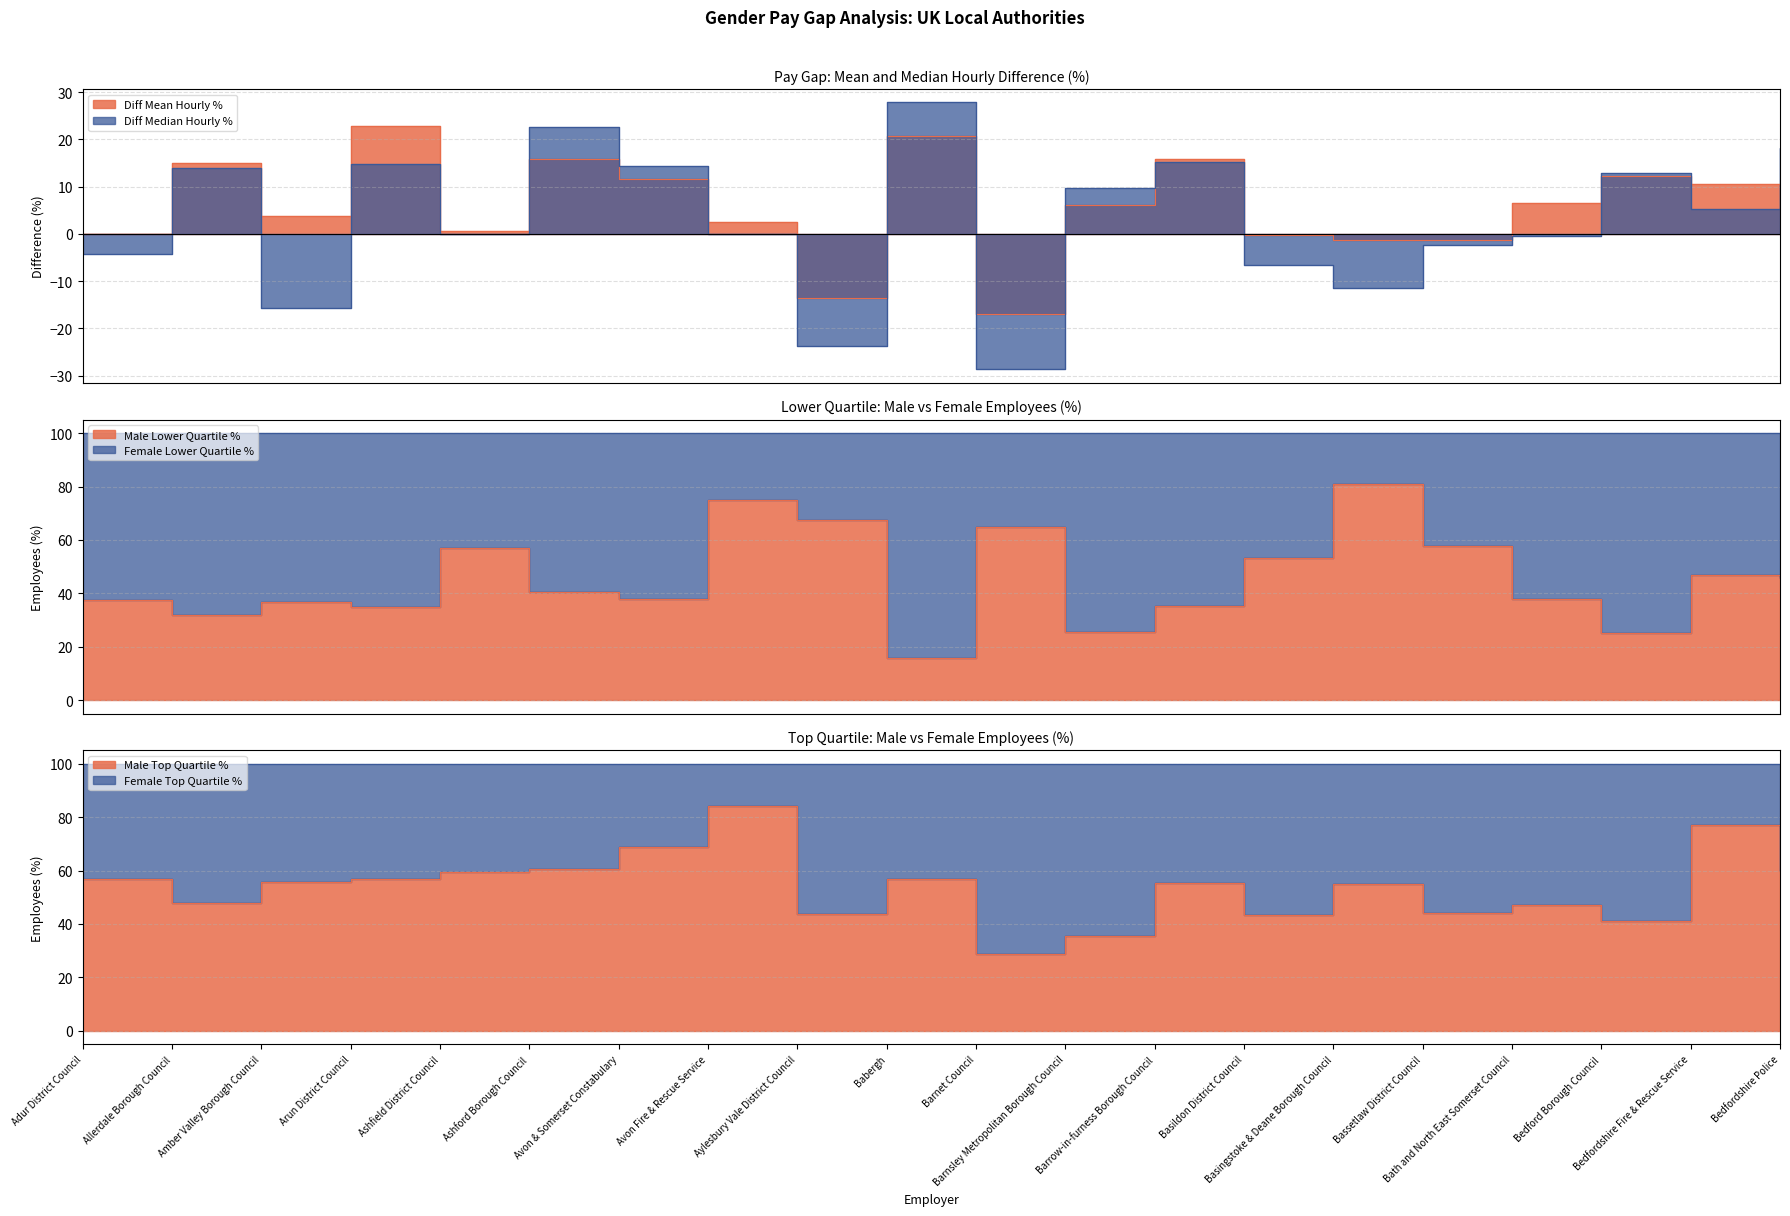

True or false: Diff Median Hourly % and Diff Mean Hourly % cross at least once.

True